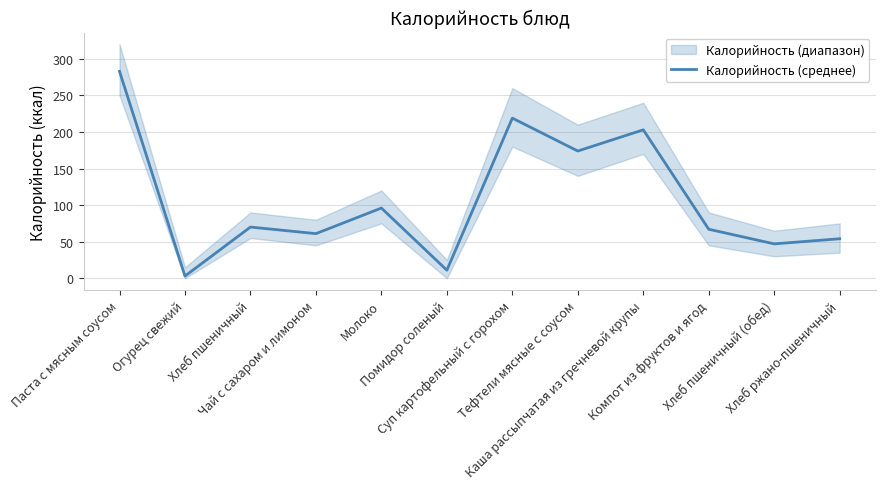

How many interior local peaks (higher than both neighbors) does the data have?

4